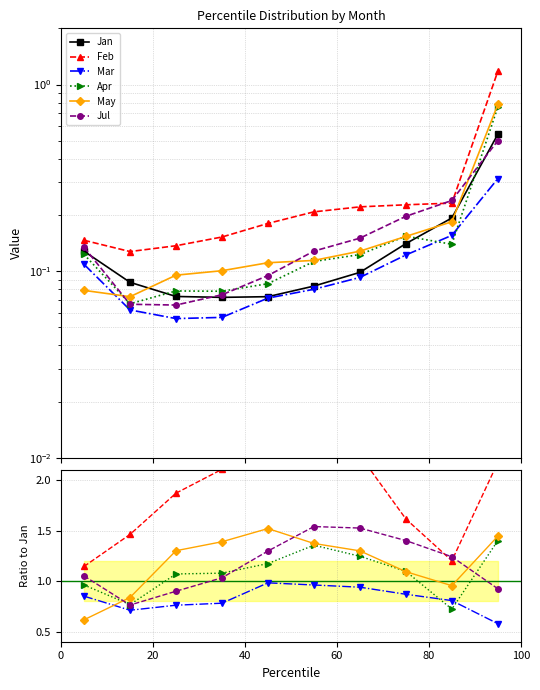

What is the value of the Apr point at the 9th from the left?

0.7